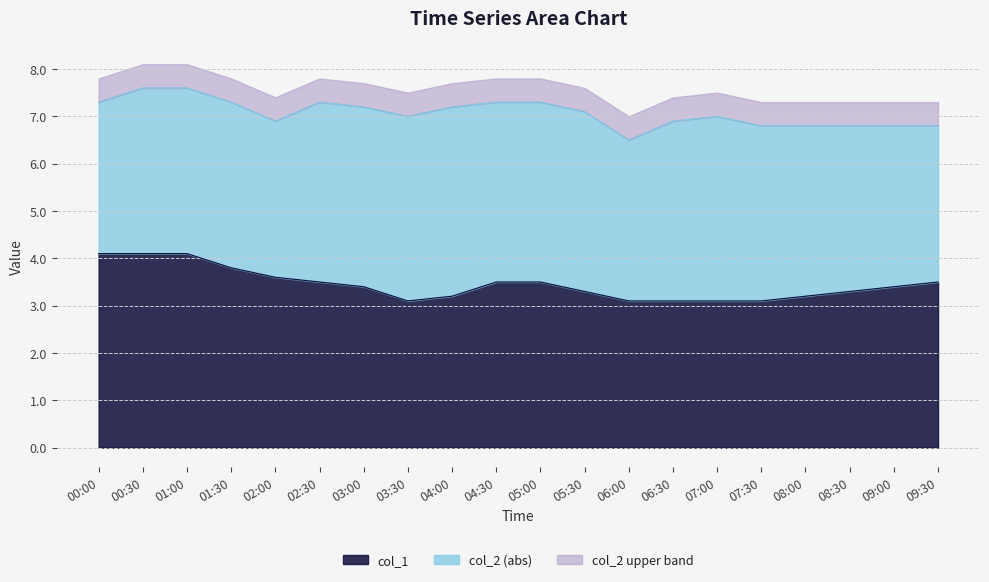

Approximately how many times larger is the value at 04:00 compared to 07:30?

1.0